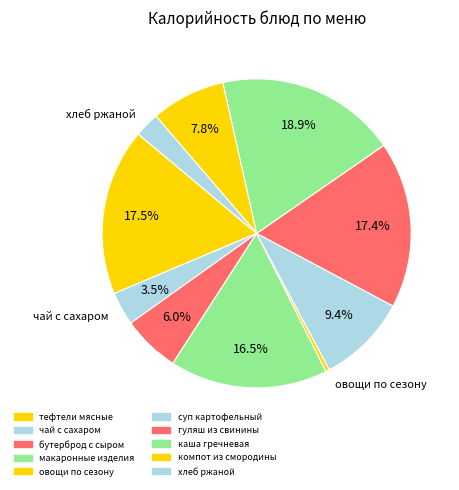

How many slices are in this pie chart?

10